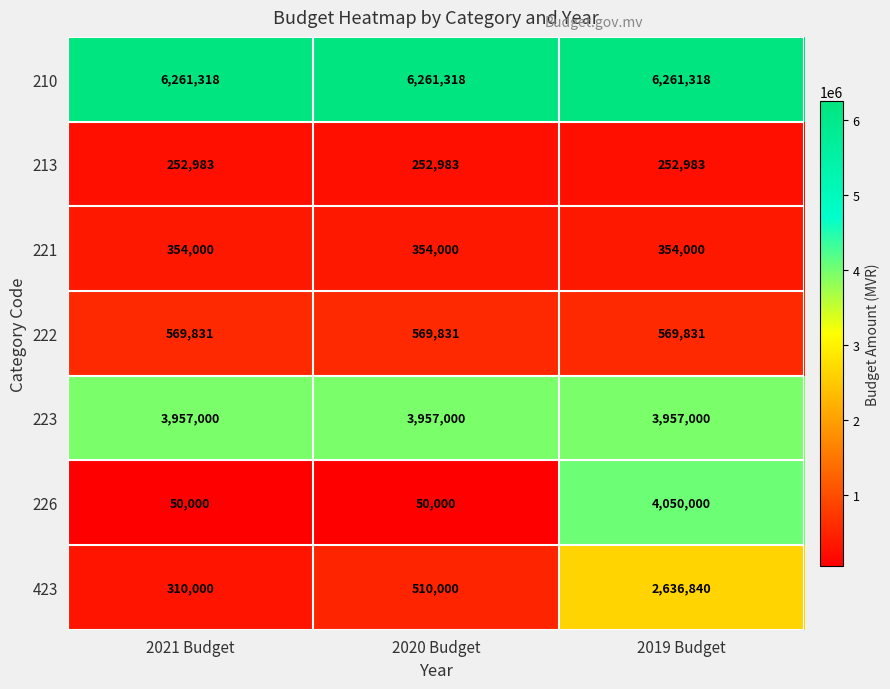

Read the 221 value at 2020 Budget.

354000